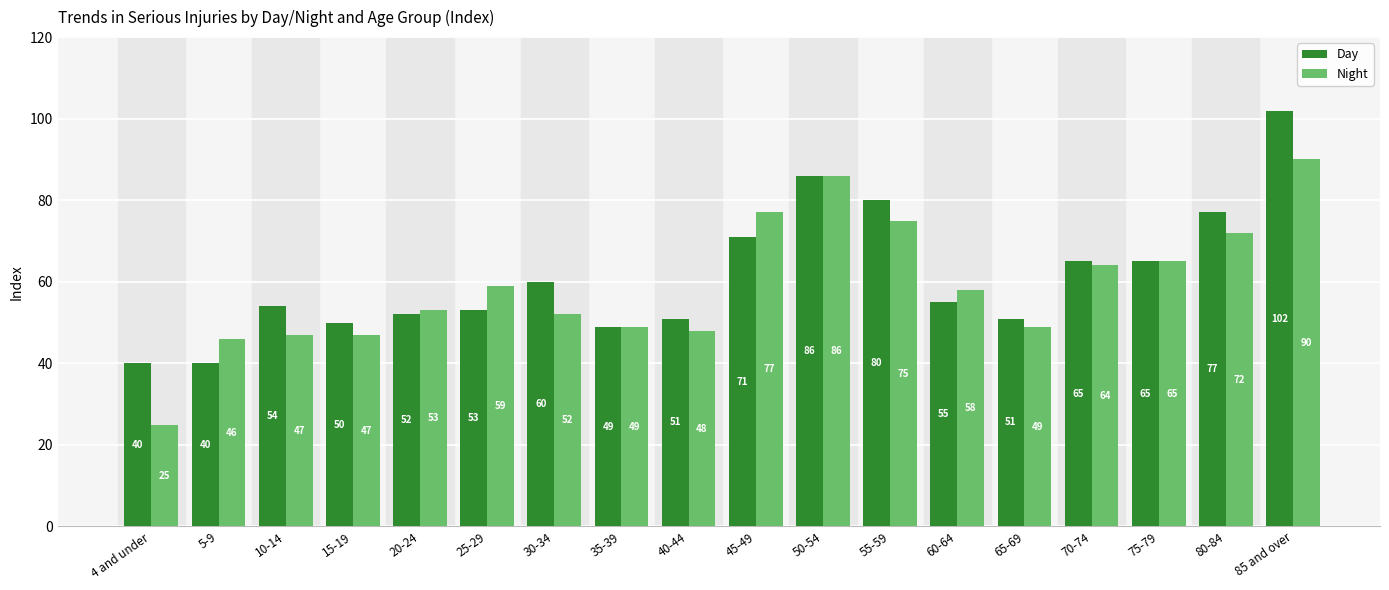

What is the difference between the highest and lowest values at 20-24?

1